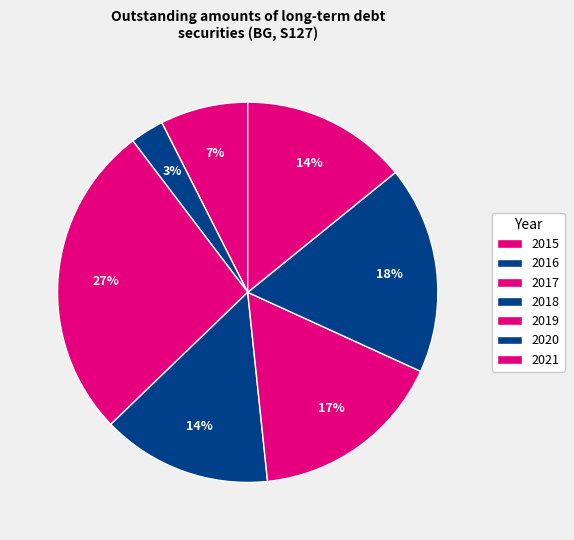

Is there any slice that represents more than half of the pie?

No